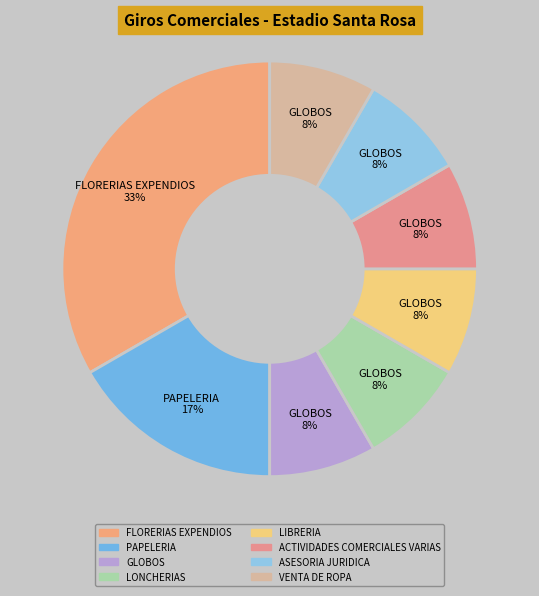

To the nearest percent, what is the average slice percentage?

12%